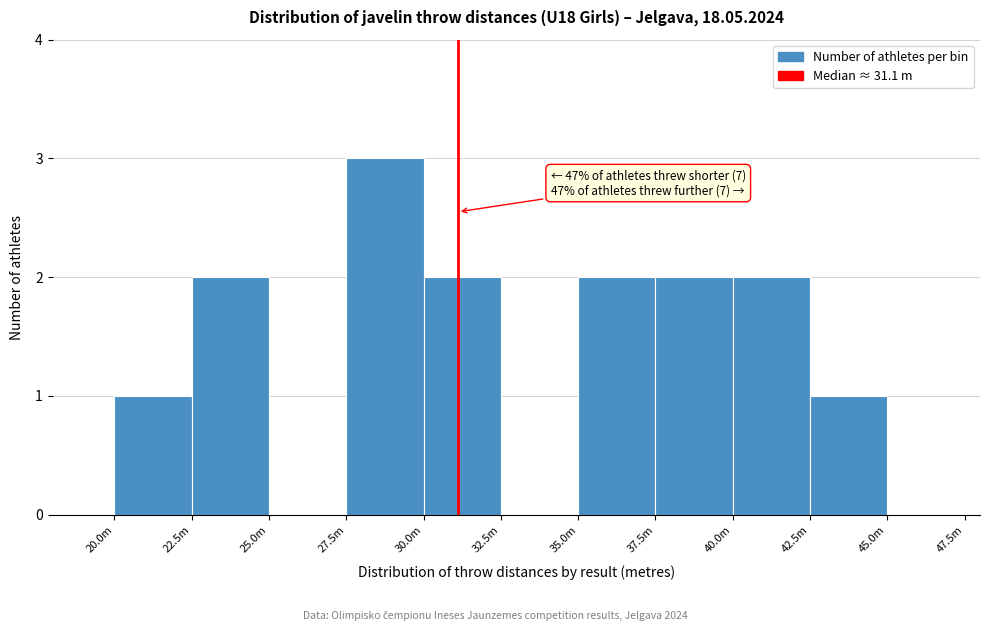

Reading left to right, what are all the values shown in this chart?

20.0m=1	22.5m=2	25.0m=0	27.5m=3	30.0m=2	32.5m=0	35.0m=2	37.5m=2	40.0m=2	42.5m=1	45.0m=0